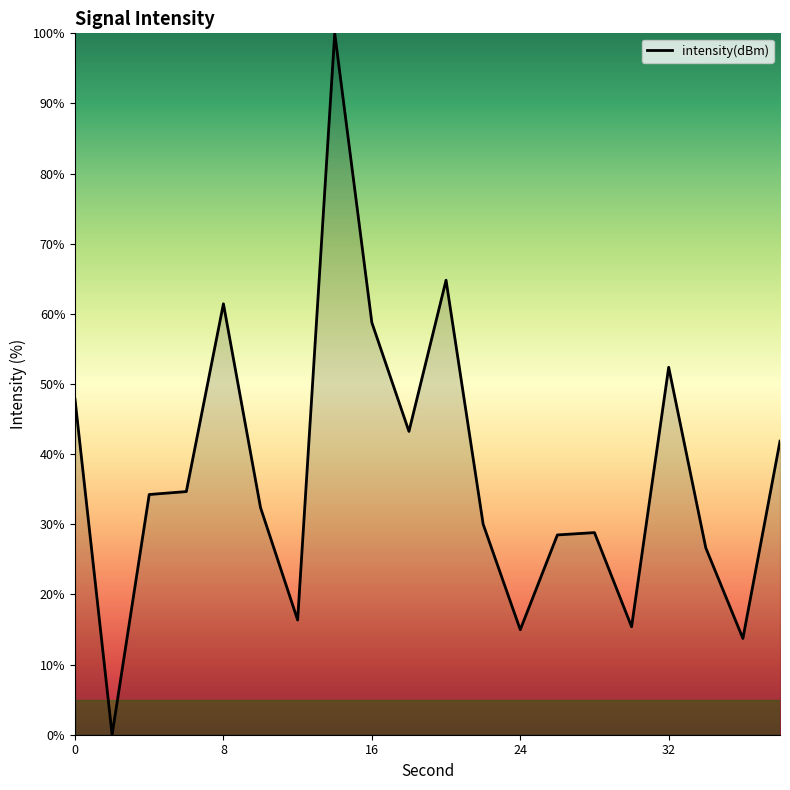

What is the greatest value displayed?

100.0